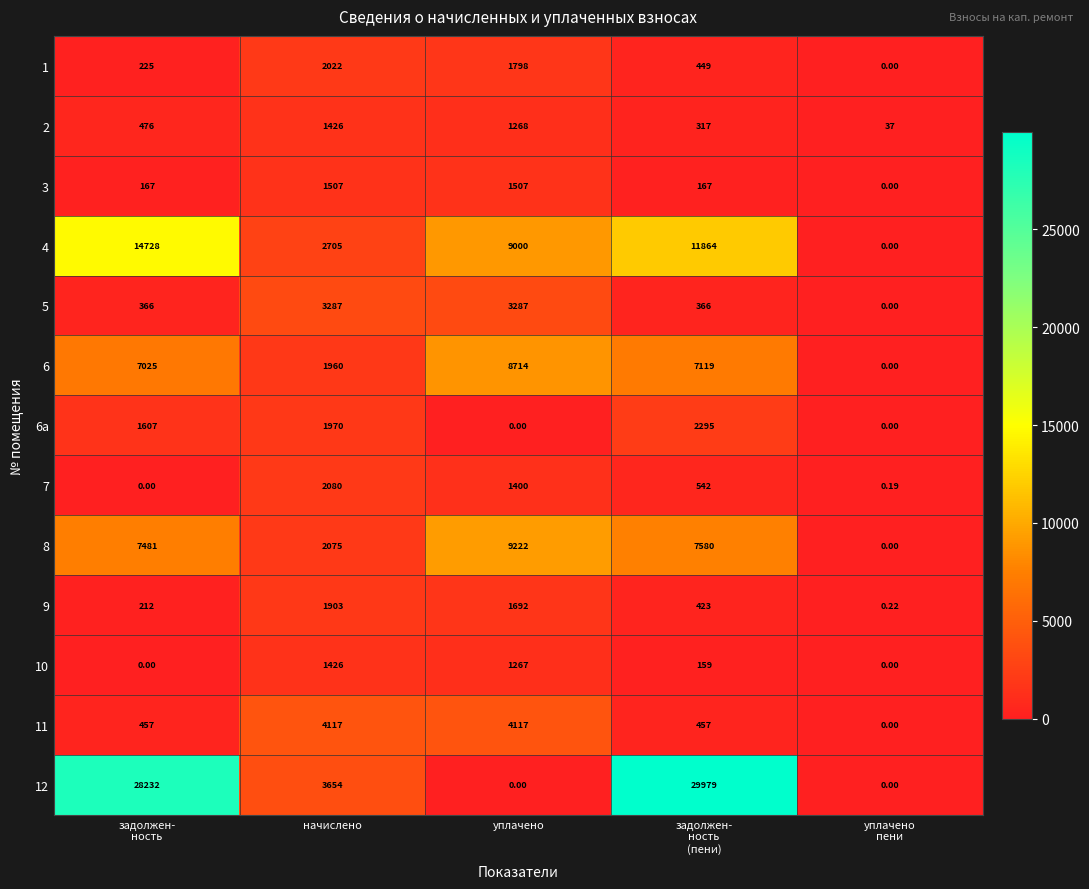

Which series has the largest range (max minus min)?

12